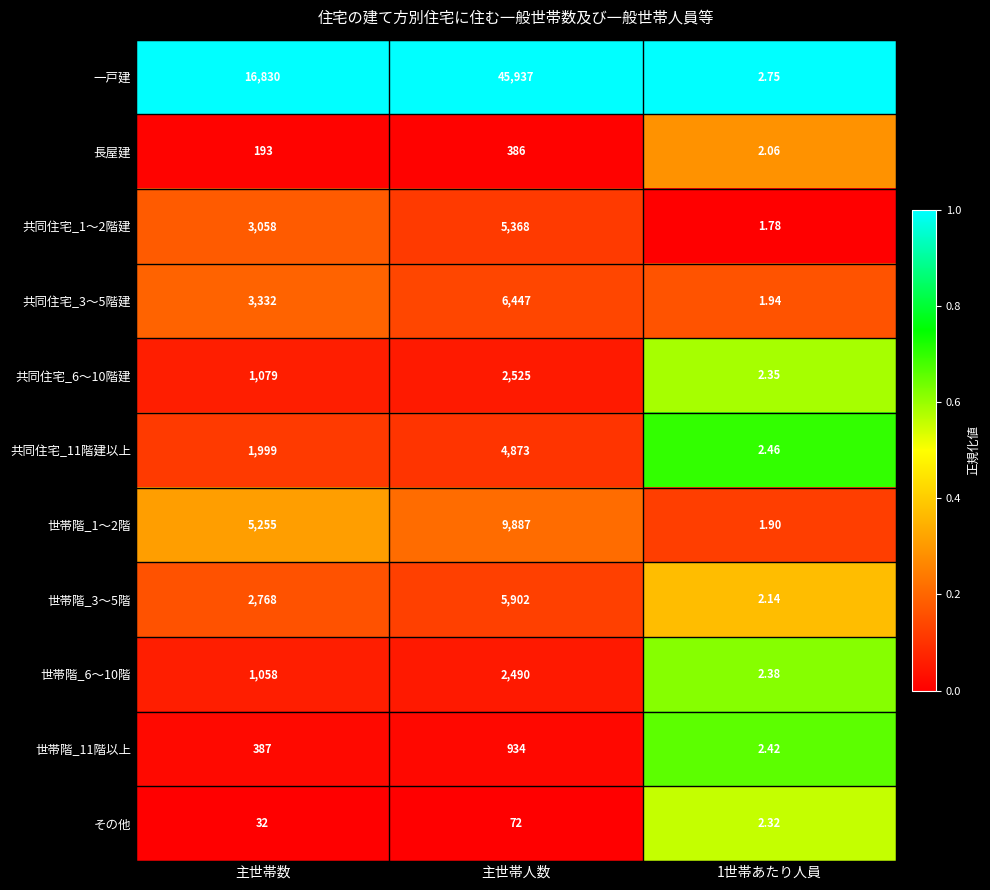

Where is 一戸建 nearest to the value 22969?

主世帯数